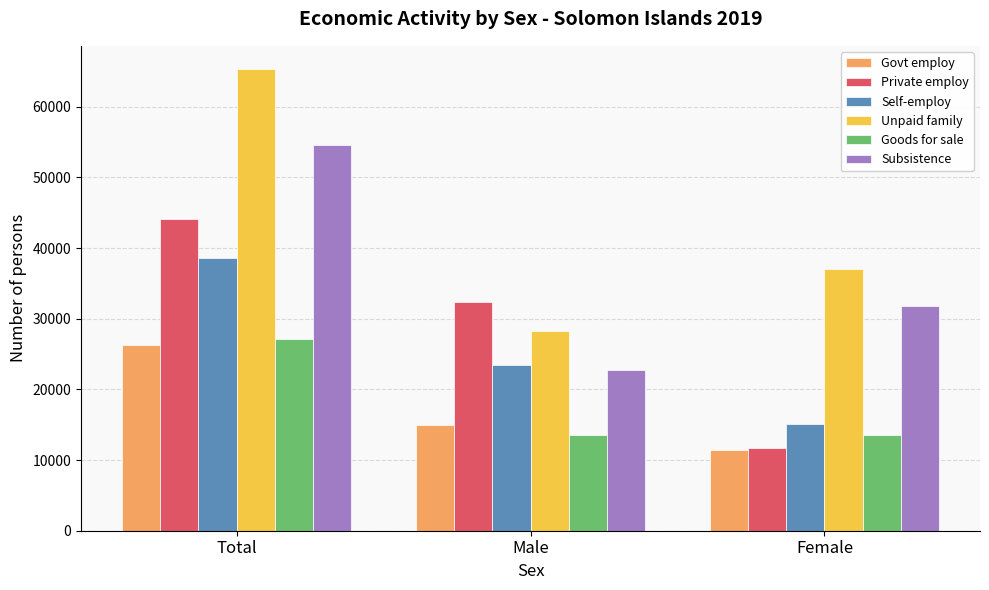

Are the bars horizontal?

No